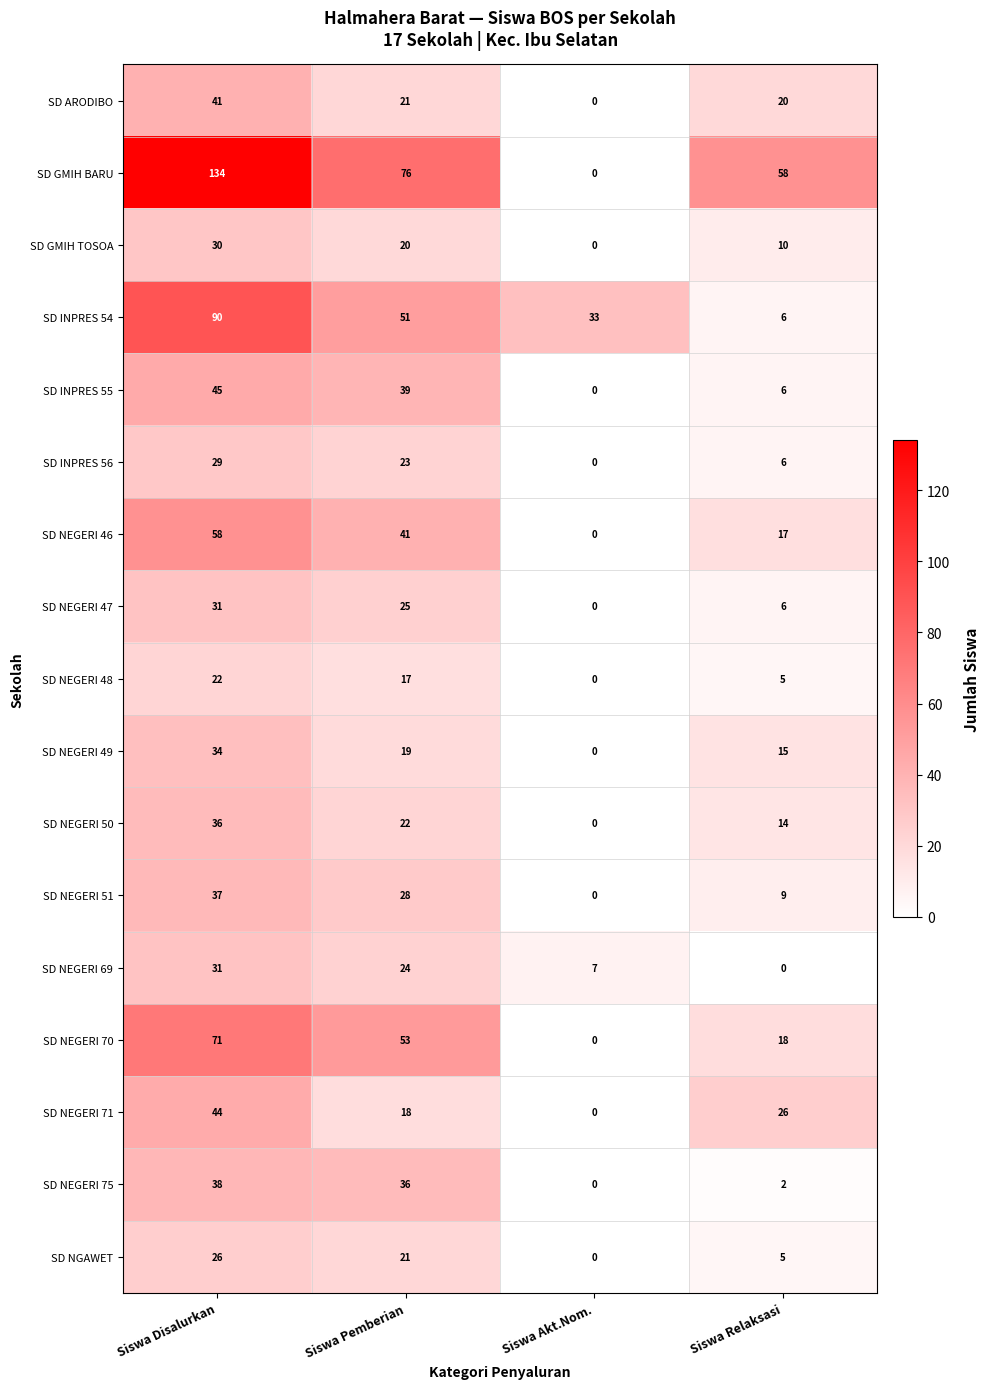

At which label does SD NEGERI 50 reach its minimum?

Siswa Akt.Nom.